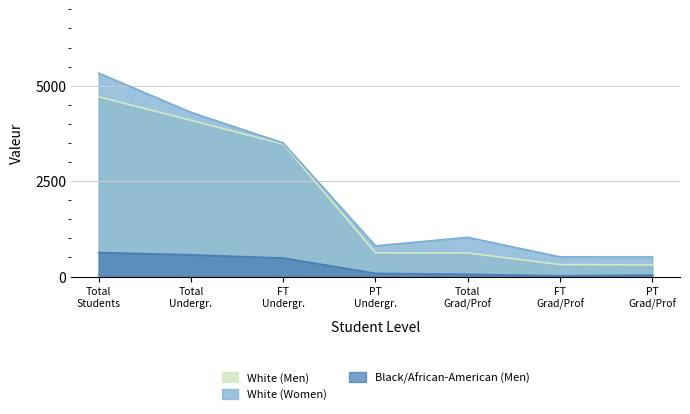

What are all the series names shown in the legend?

White (Men), White (Women), Black/African-American (Men)